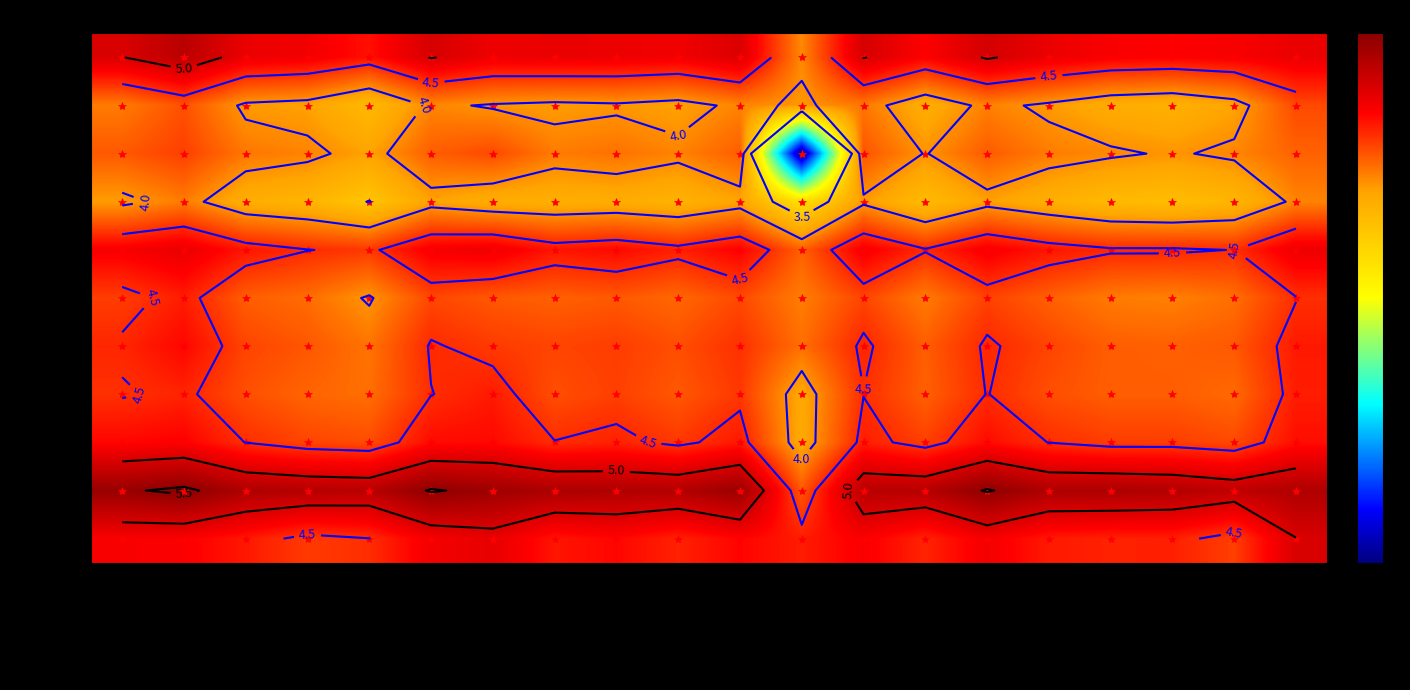

What is the difference between the highest and lowest values at EMBOSS?

1.6